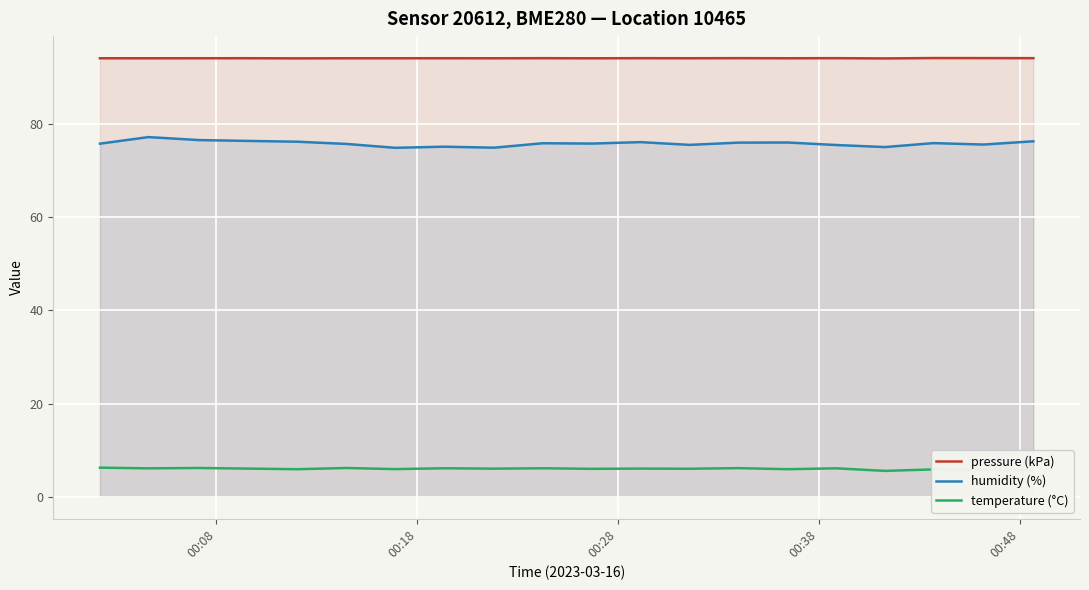

What is the difference between the maximum and minimum values in the pressure (kPa) series?

0.1